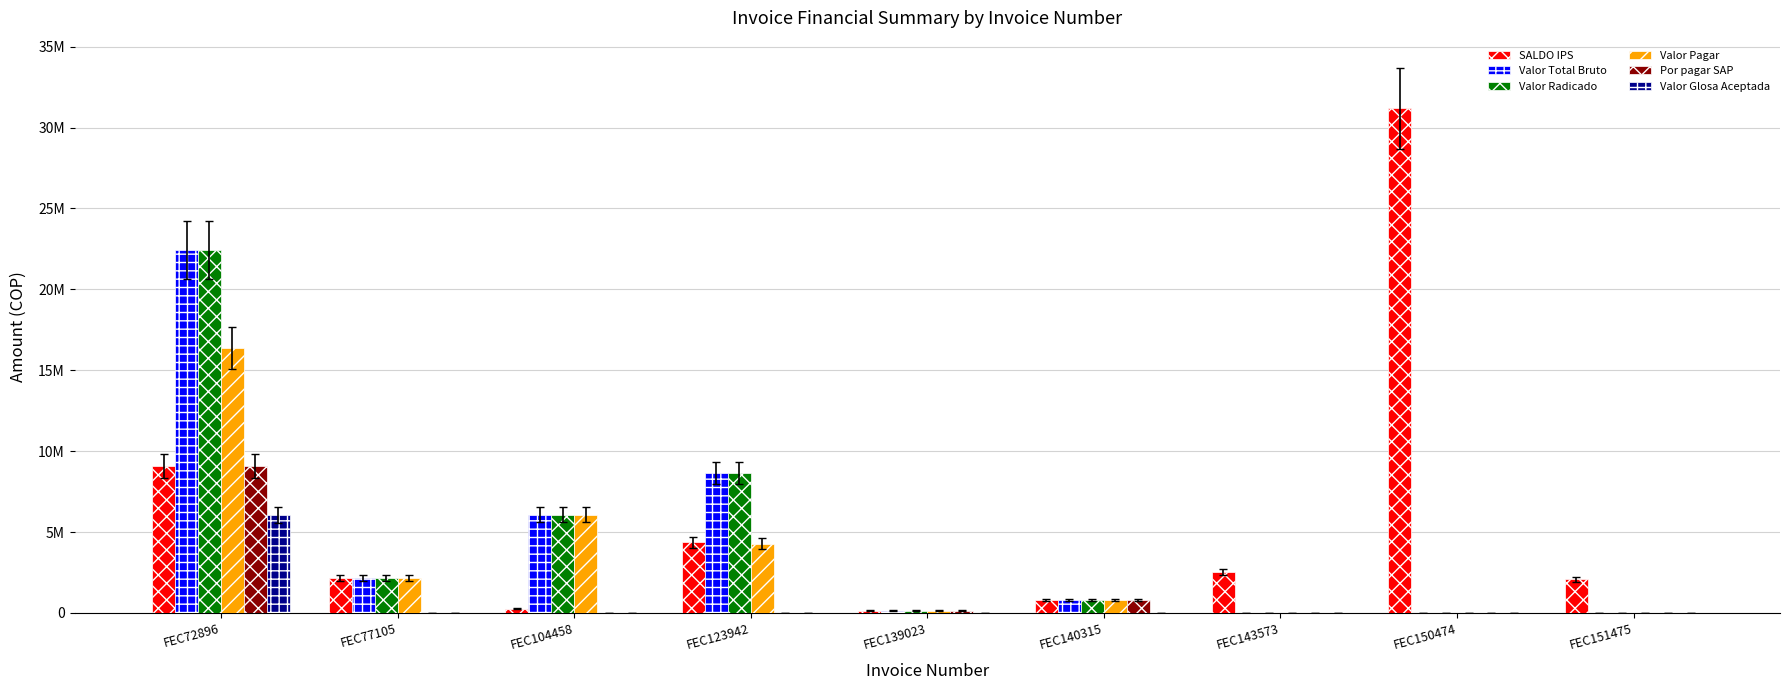

What is the sum of the Valor Total Bruto values at FEC104458 and FEC151475?

6083935